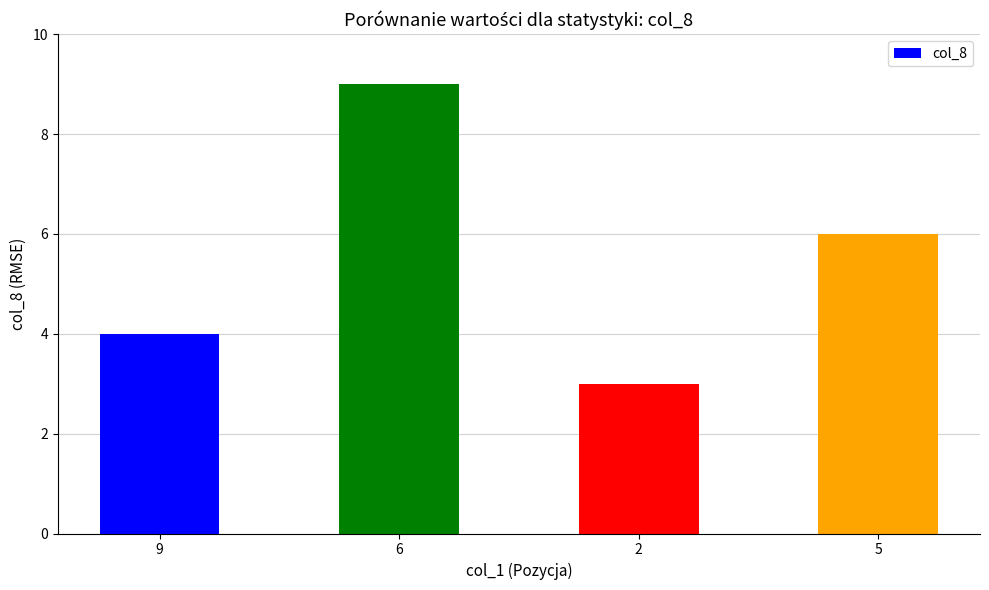

How many values are between 4 and 9?

3